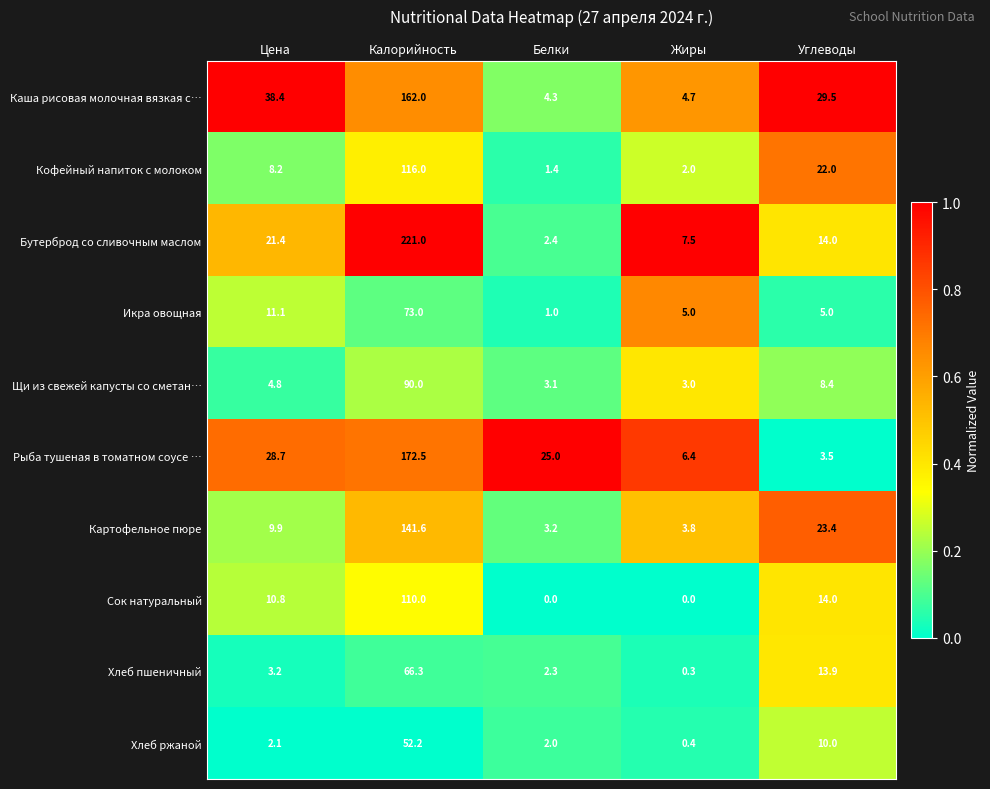

Which series has the largest range (max minus min)?

Бутерброд со сливочным маслом